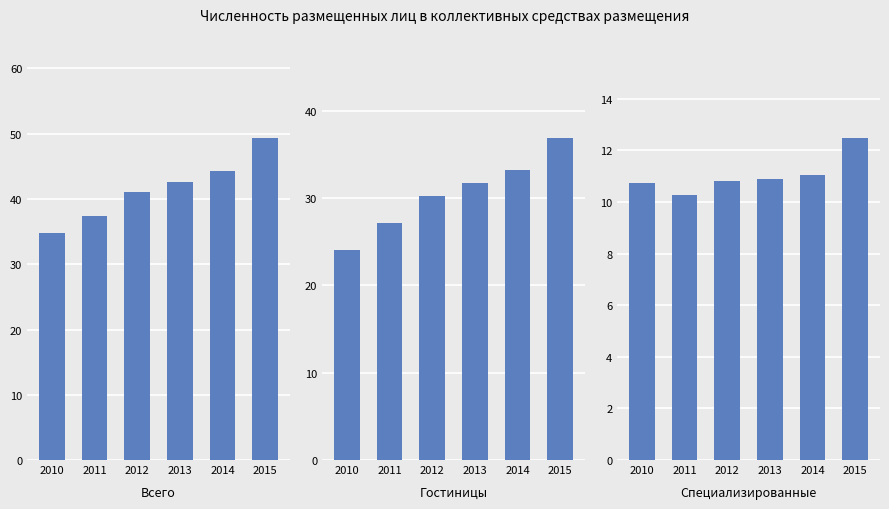

Which has a higher value, 2010 or 2012?

2012